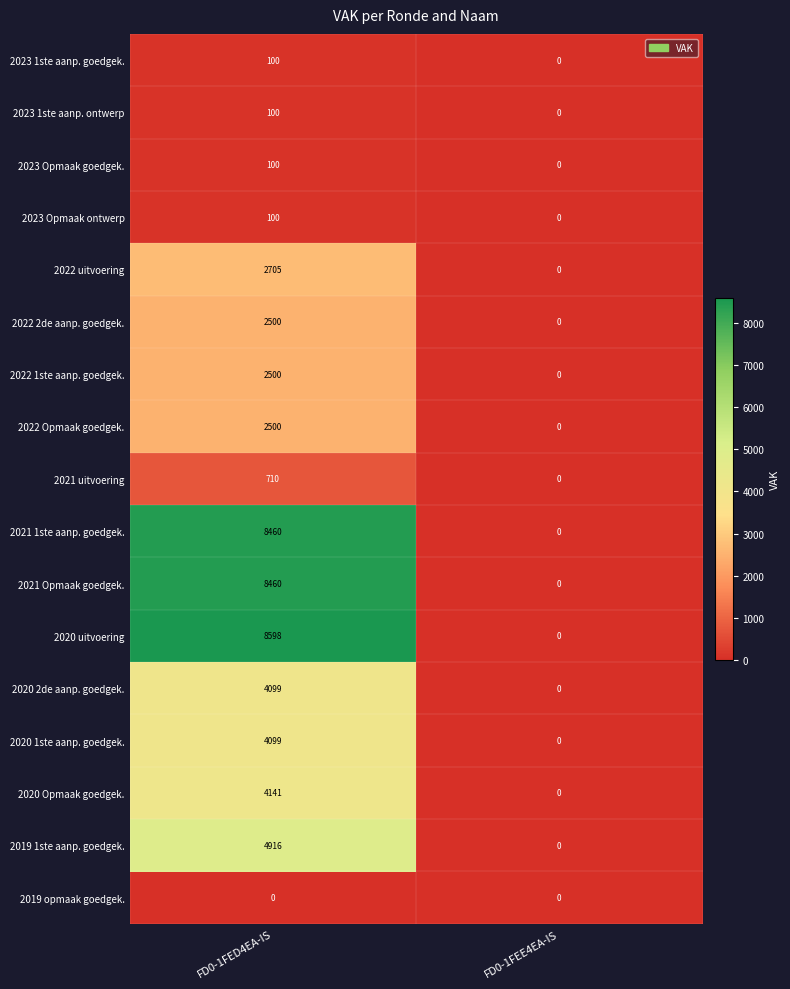

True or false: 2022 Opmaak goedgek. has a value of -989 at FD0-1FEE4EA-IS.

False